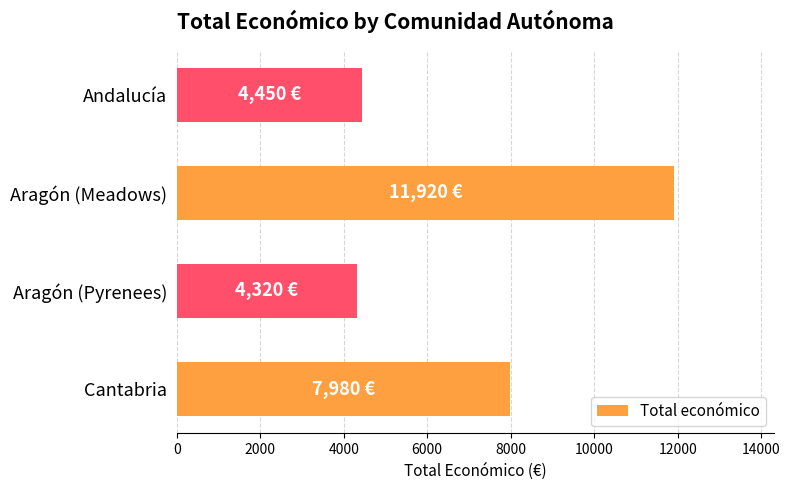

Reading top to bottom, transcribe all the data shown in this chart.

Andalucía=4450	Aragón (Meadows)=11920	Aragón (Pyrenees)=4320	Cantabria=7980